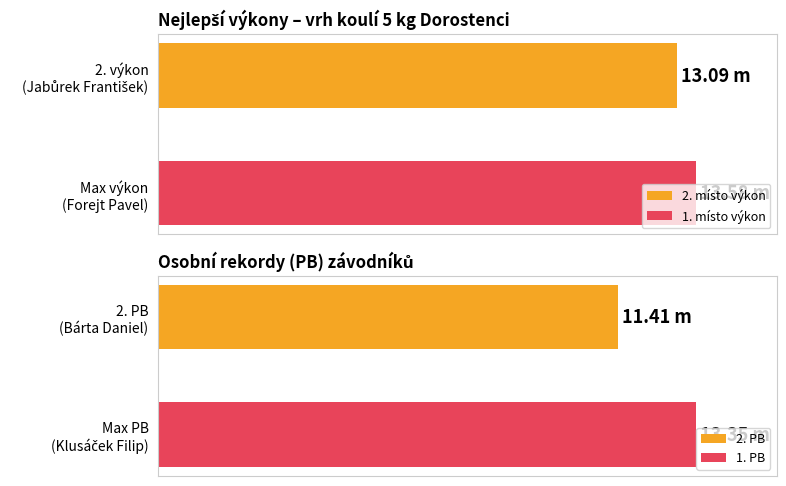

Does the chart contain any negative values?

No